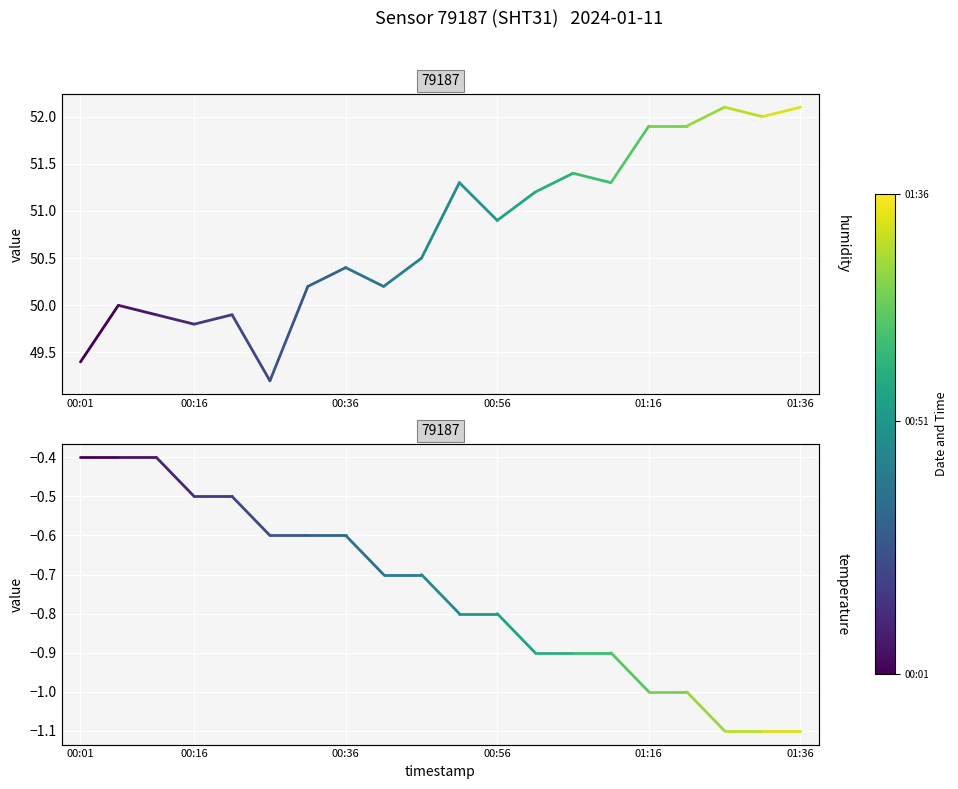

List the series in order of their peak value, highest first.

humidity, temperature